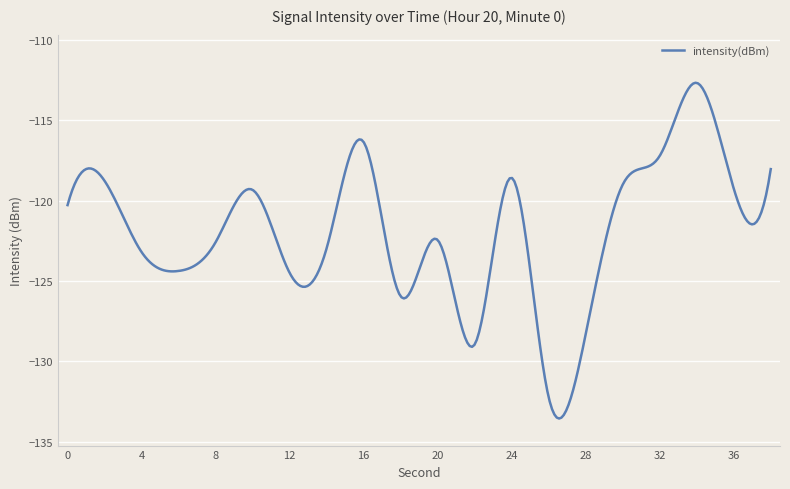

What is the difference between the maximum and minimum values?

20.9